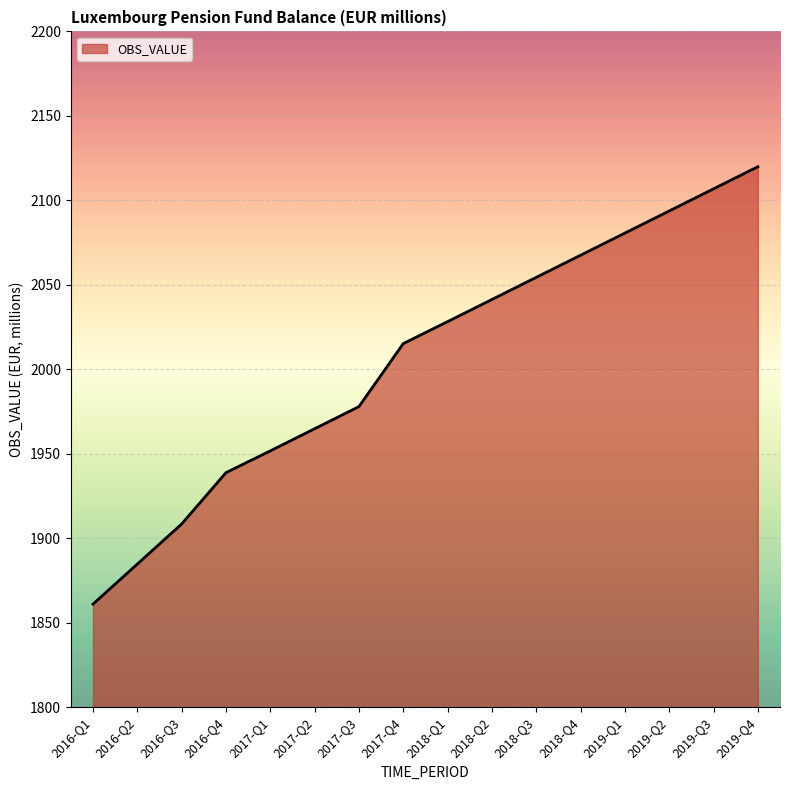

What is the greatest value displayed?

2119.9